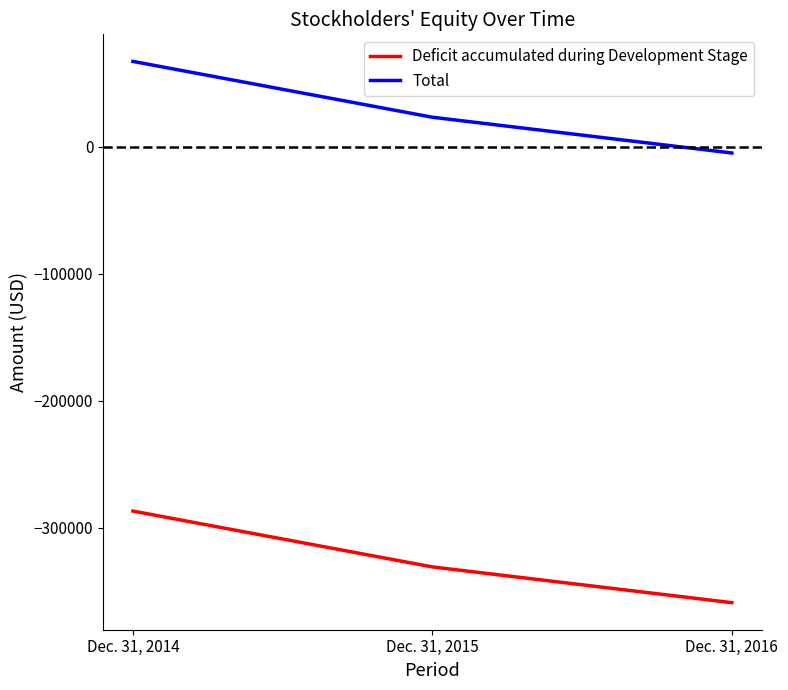

True or false: Deficit accumulated during Development Stage has a value of -408969 at Dec. 31, 2014.

False